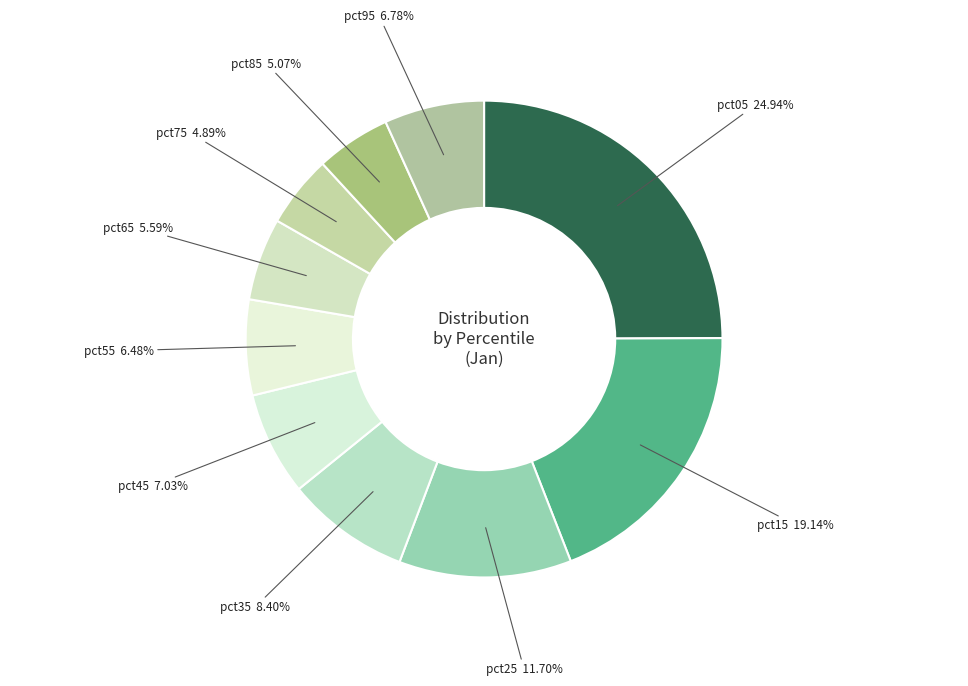

Is there a majority slice in this chart?

No